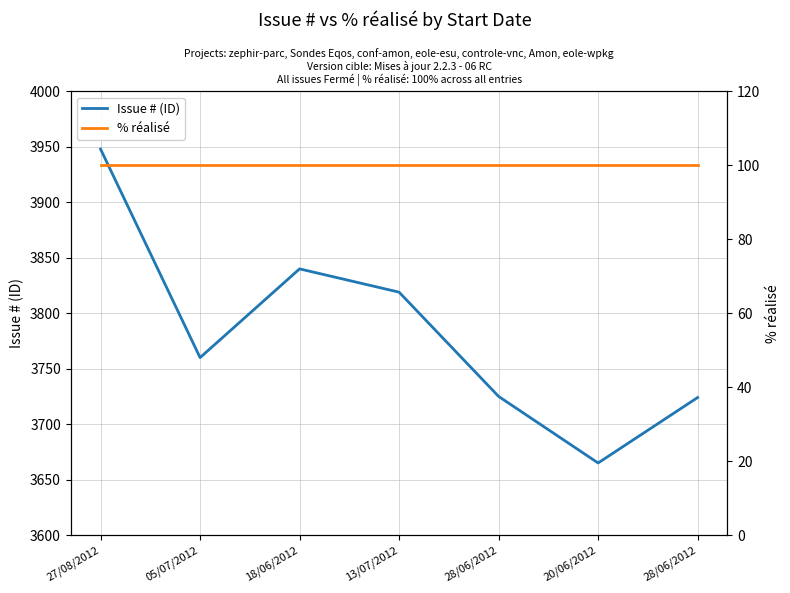

What is the sum of all % réalisé values?

700